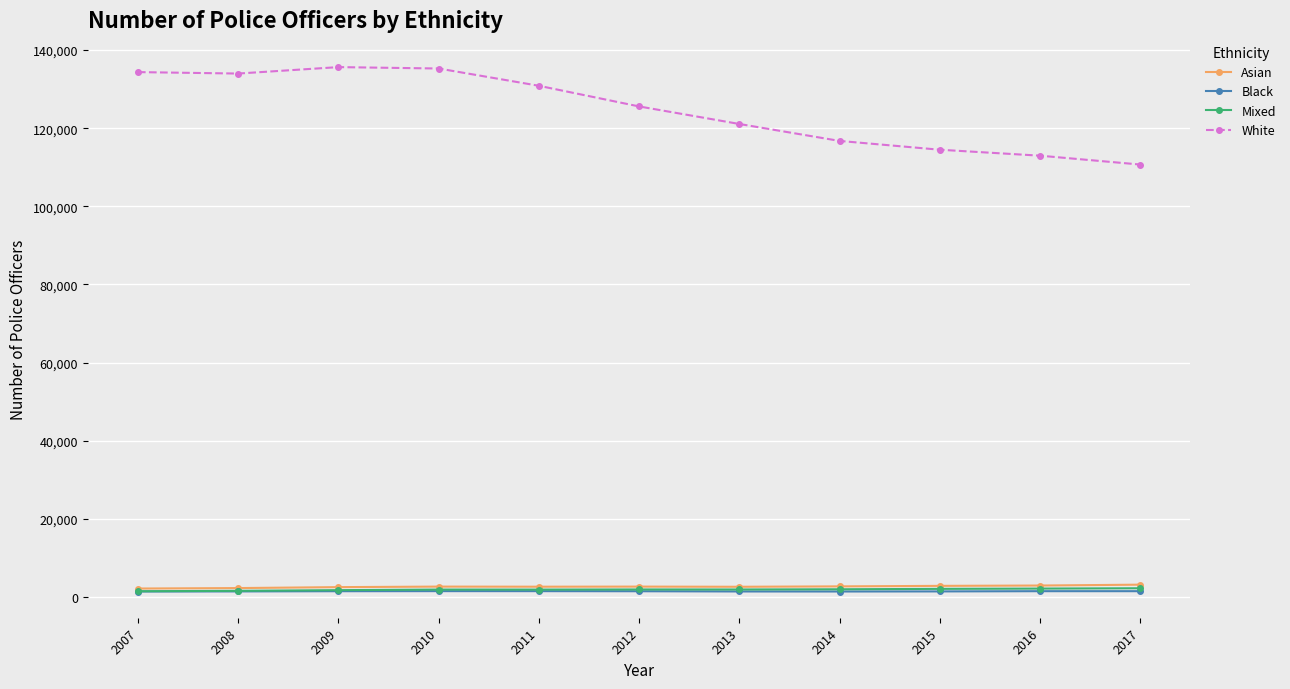

Count the number of categories in the chart.

11